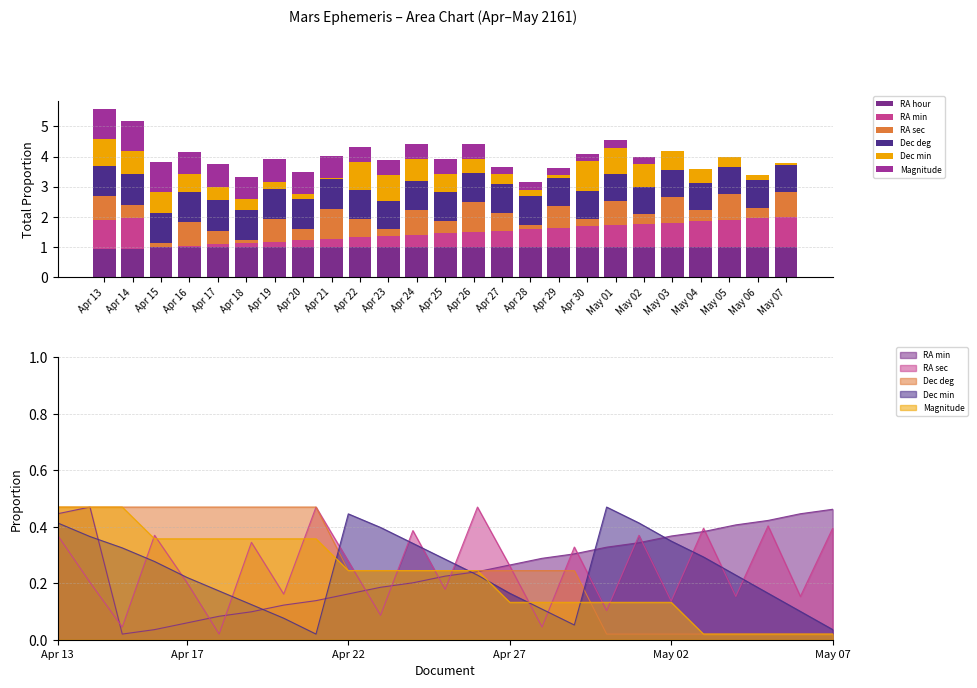

What is the average value of the Dec min series?

0.5